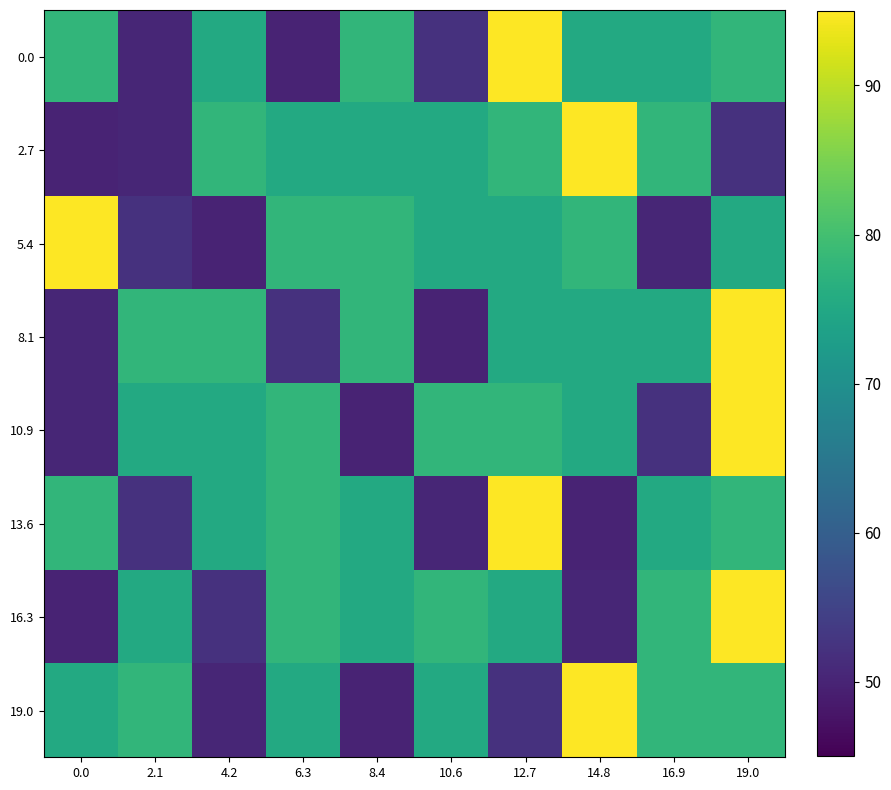

Reading left to right, transcribe all the data shown in this chart.

0.0: 0.0=77.8	2.1=50.4	4.2=75.3	6.3=50.0	8.4=77.8	10.6=52.1	12.7=95.0	14.8=75.3	16.9=75.3	19.0=77.8
2.7: 0.0=50.0	2.1=50.4	4.2=77.8	6.3=75.3	8.4=75.3	10.6=75.3	12.7=77.8	14.8=95.0	16.9=77.8	19.0=52.1
5.4: 0.0=95.0	2.1=52.1	4.2=50.0	6.3=77.8	8.4=77.8	10.6=75.3	12.7=75.3	14.8=77.8	16.9=50.4	19.0=75.3
8.1: 0.0=50.4	2.1=77.8	4.2=77.8	6.3=52.1	8.4=77.8	10.6=50.0	12.7=75.3	14.8=75.3	16.9=75.3	19.0=95.0
10.9: 0.0=50.4	2.1=75.3	4.2=75.3	6.3=77.8	8.4=50.0	10.6=77.8	12.7=77.8	14.8=75.3	16.9=52.1	19.0=95.0
13.6: 0.0=77.8	2.1=52.1	4.2=75.3	6.3=77.8	8.4=75.3	10.6=50.4	12.7=95.0	14.8=50.0	16.9=75.3	19.0=77.8
16.3: 0.0=50.0	2.1=75.3	4.2=52.1	6.3=77.8	8.4=75.3	10.6=77.8	12.7=75.3	14.8=50.4	16.9=77.8	19.0=95.0
19.0: 0.0=75.3	2.1=77.8	4.2=50.4	6.3=75.3	8.4=50.0	10.6=75.3	12.7=52.1	14.8=95.0	16.9=77.8	19.0=77.8